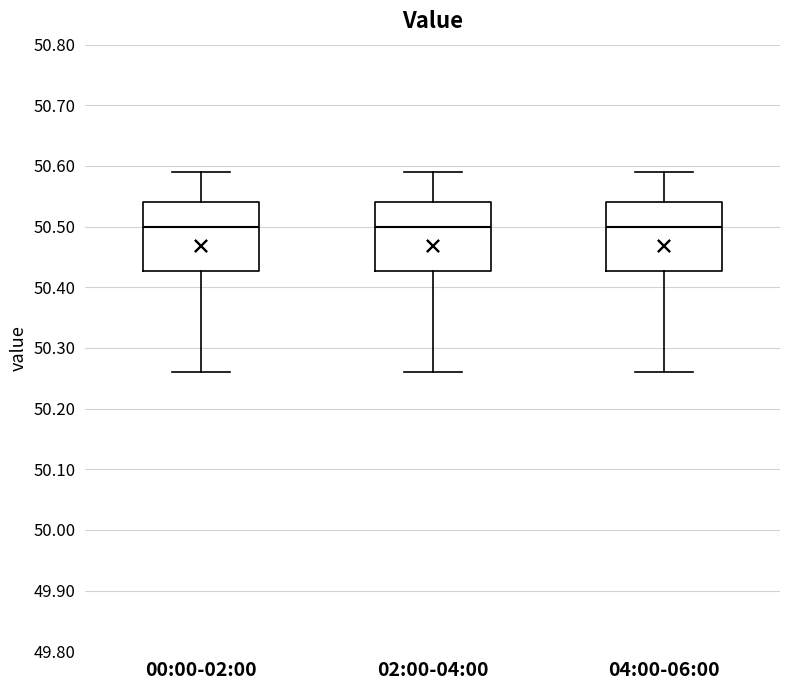

Where does the lower whisker of the box for 02:00-04:00 end on the y-axis? The values are not printed on the chart, so give them approximately, as read against the axis.

50.26